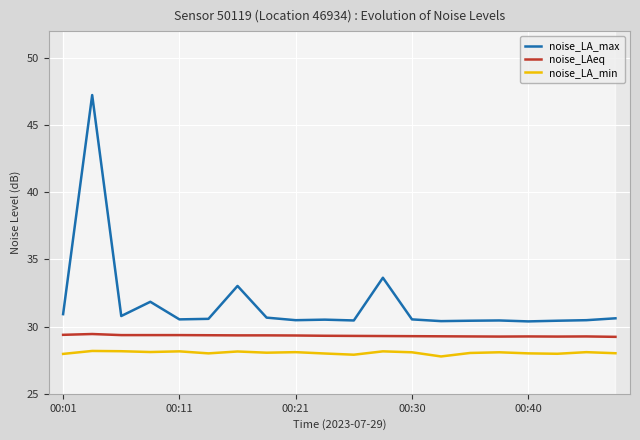

At 10, list the series in order from smallest to largest.

noise_LA_min, noise_LAeq, noise_LA_max